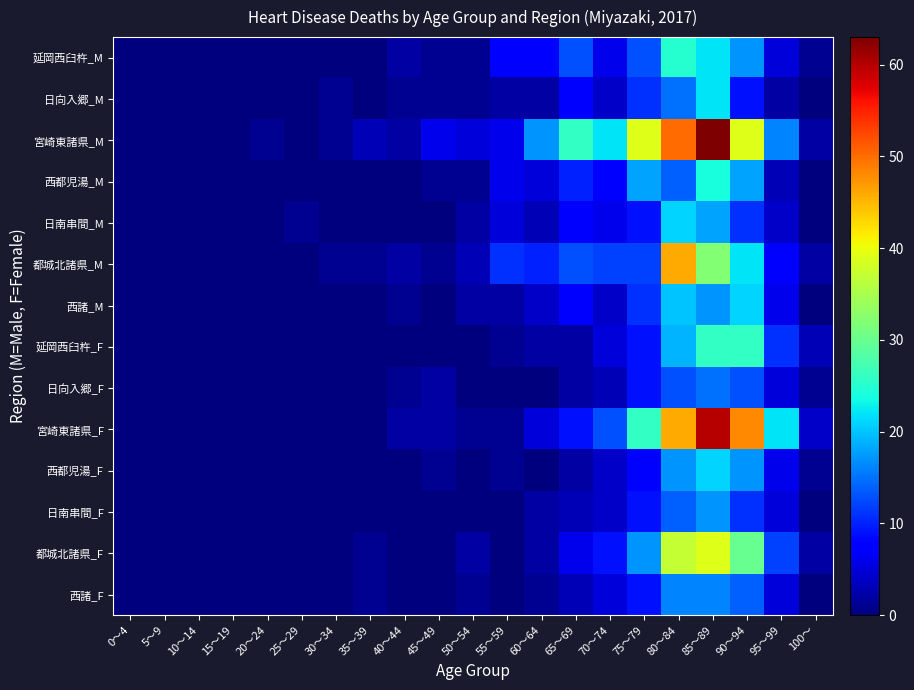

Count the number of categories in the chart.

21